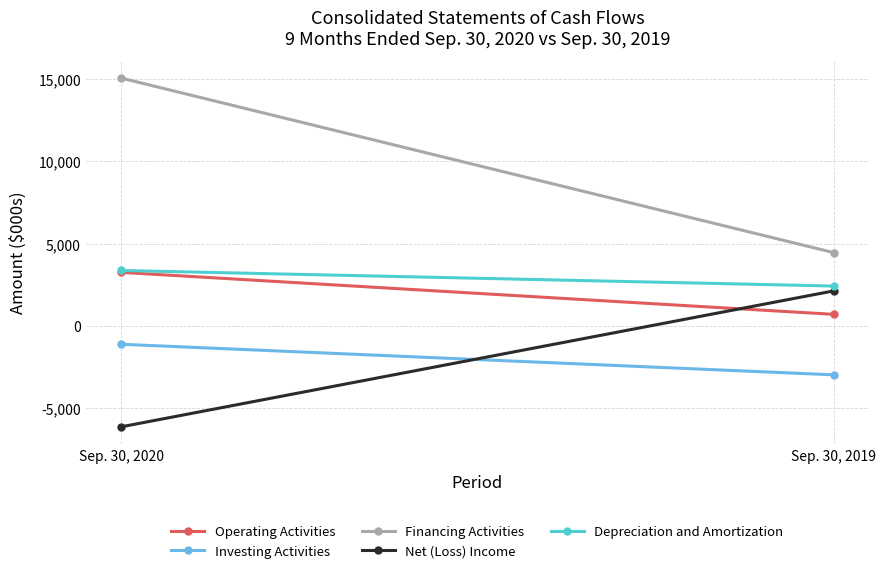

True or false: Depreciation and Amortization has a value of 3790 at Sep. 30, 2019.

False